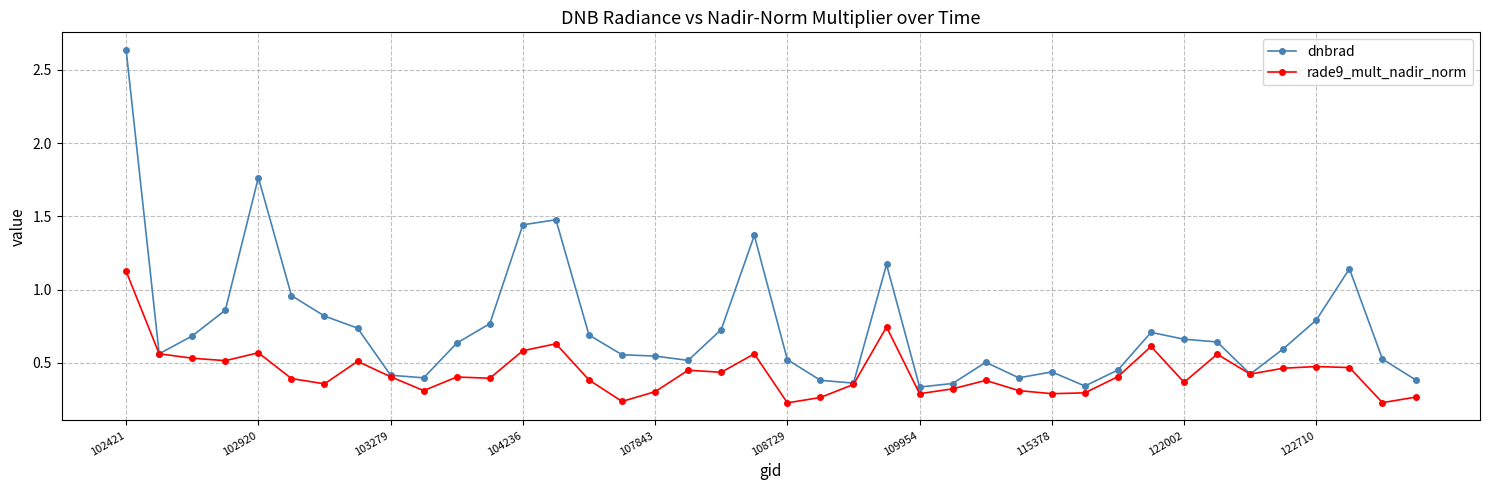

Count the rade9_mult_nadir_norm values in the range 0 to 1.

39